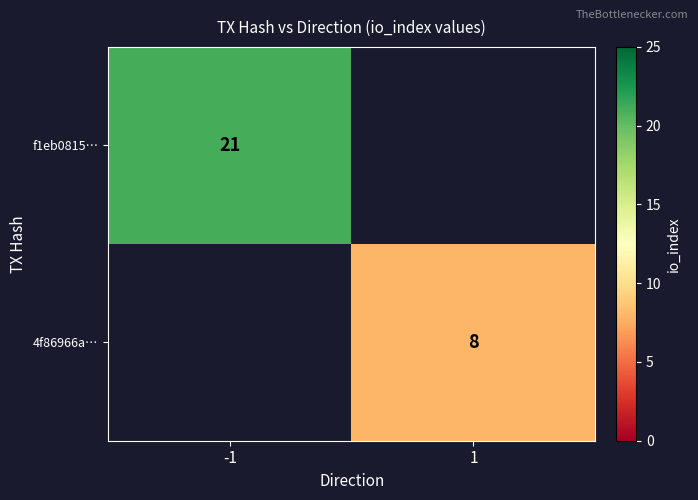

True or false: f1eb0815… has a value of 29 at -1.

False